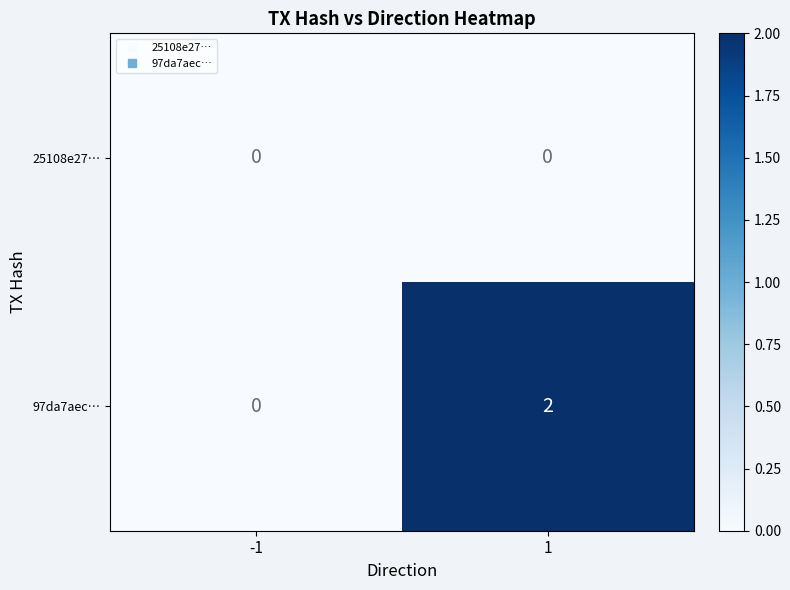

Rank the series by their maximum value, from lowest to highest.

25108e27…, 97da7aec…